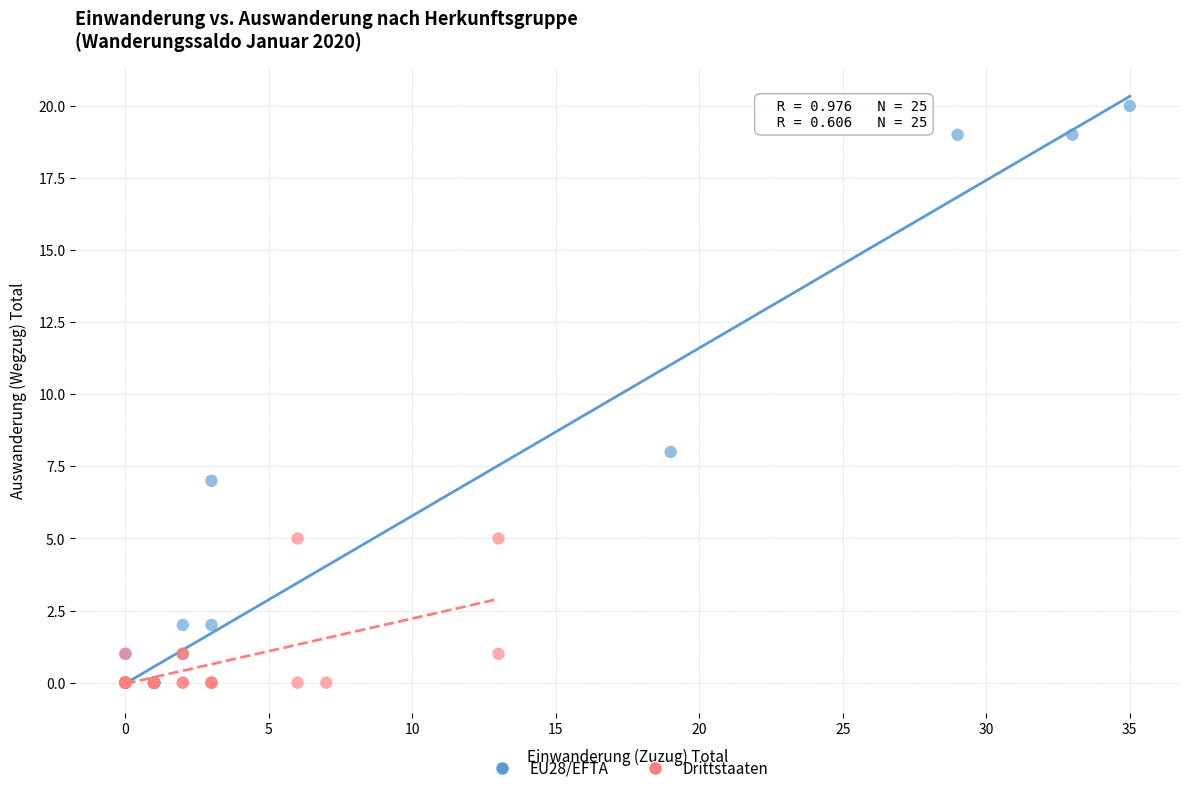

Which series has the widest spread of Y values?

EU28/EFTA